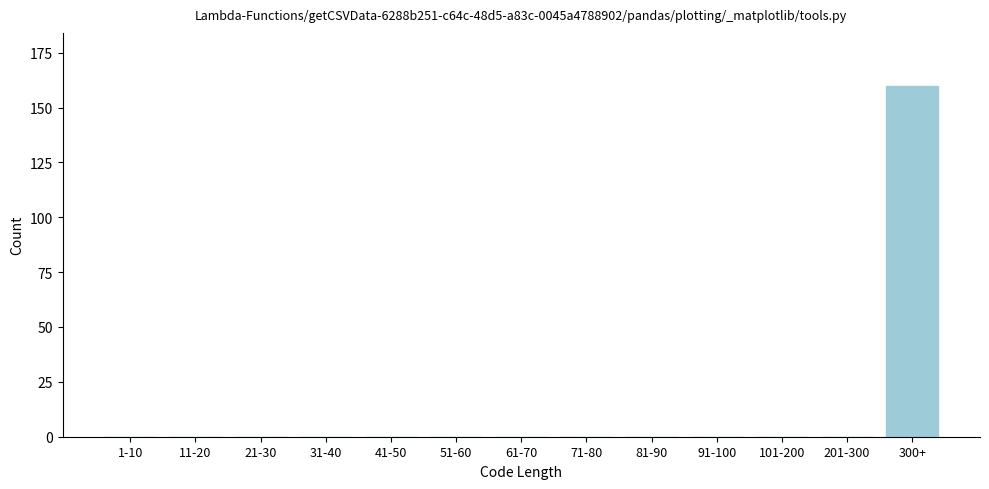

Reading right to left, list all the values displayed in this chart.

300+=160	201-300=0	101-200=0	91-100=0	81-90=0	71-80=0	61-70=0	51-60=0	41-50=0	31-40=0	21-30=0	11-20=0	1-10=0